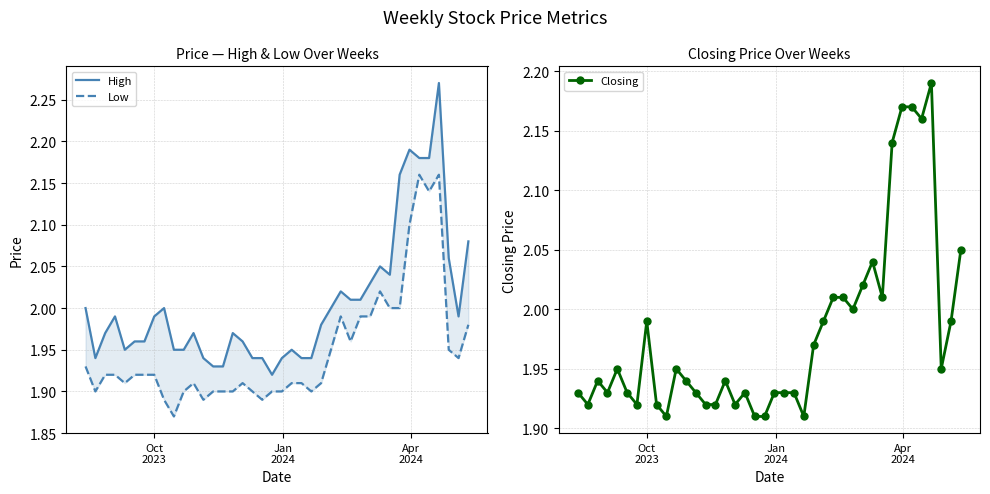

True or false: Closing and Low intersect in this chart.

False